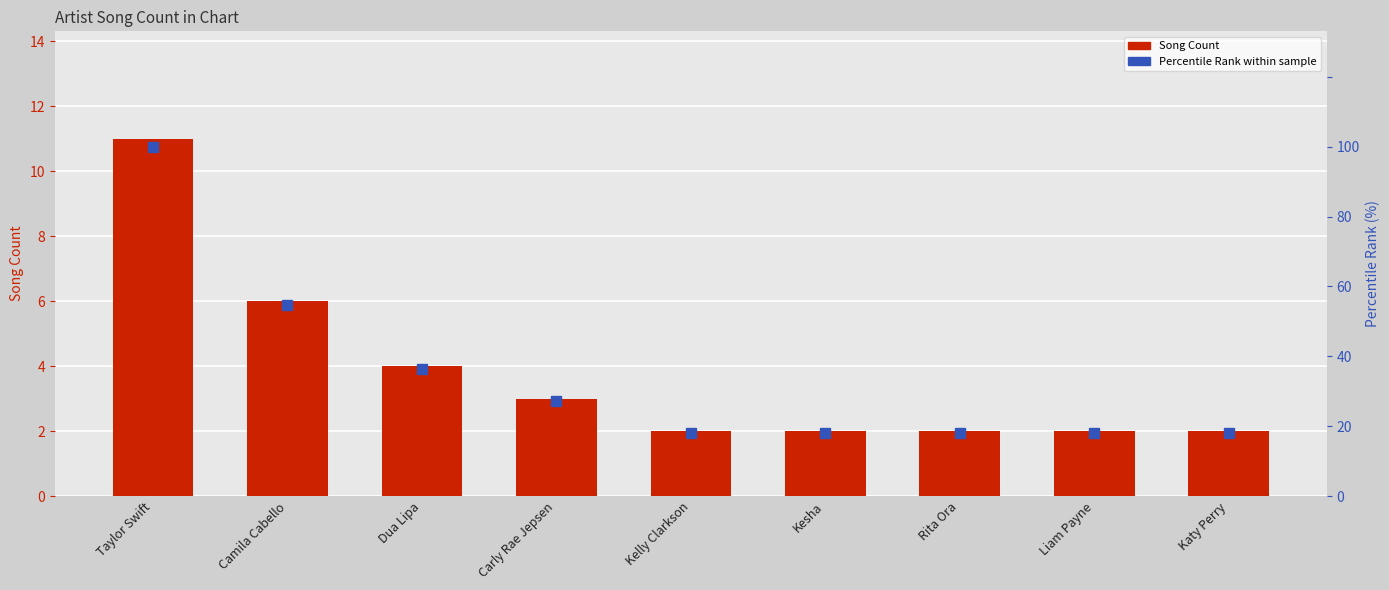

Which category has the highest value in the Percentile Rank series?

Taylor Swift